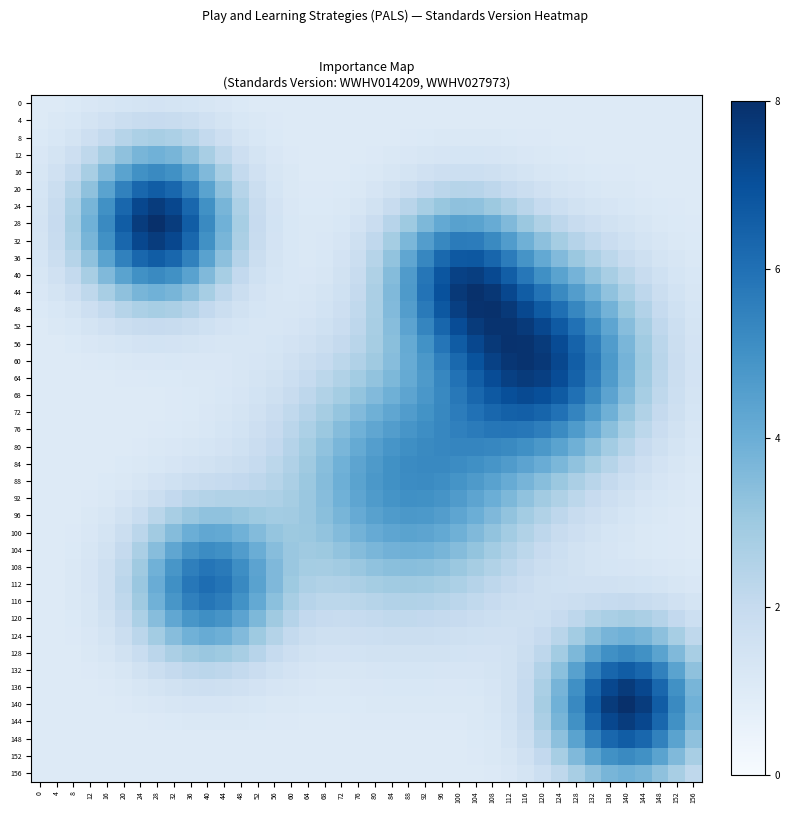

What is the difference between the highest and lowest values at 24?

6.6